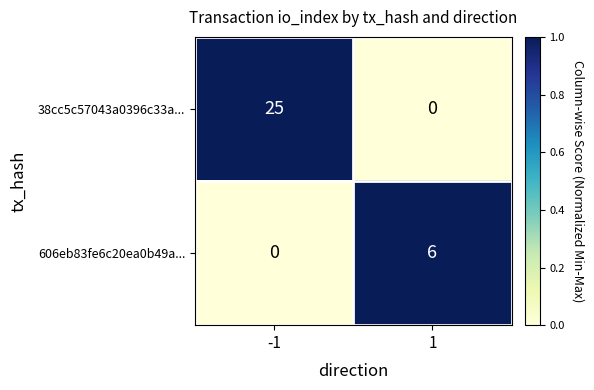

Reading right to left, list all the values displayed in this chart.

38cc5c57043a0396c33a...: 1=0	-1=25
606eb83fe6c20ea0b49a...: 1=6	-1=0